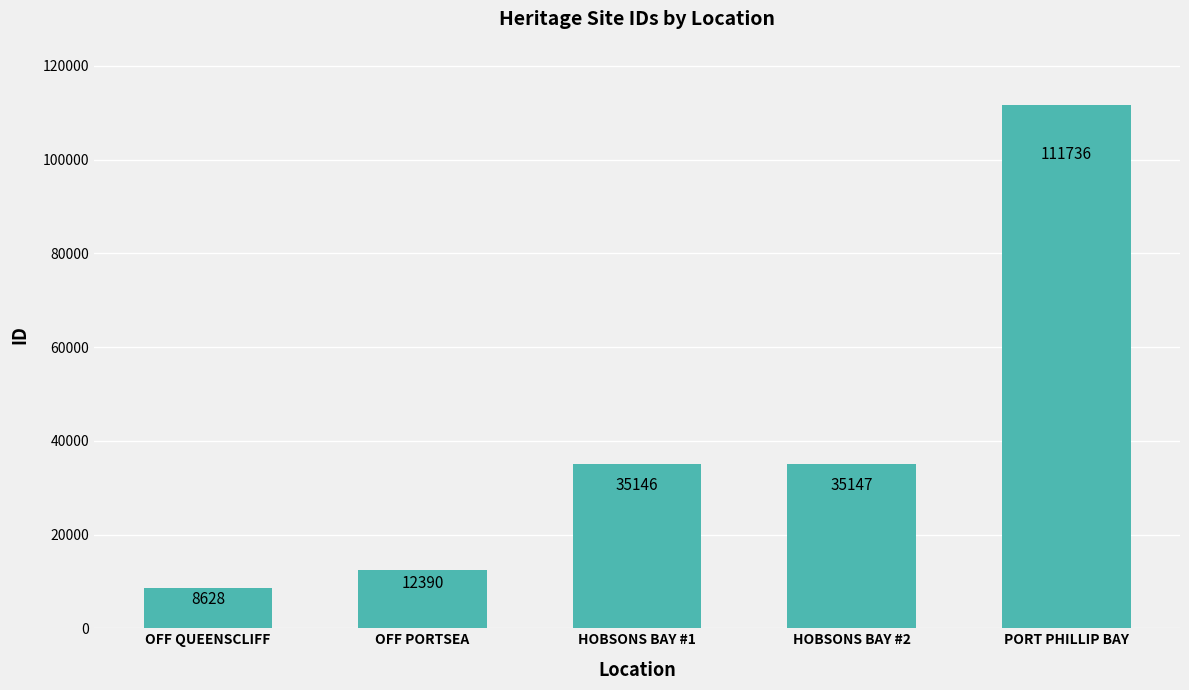

The chart shows a value of 35146 at HOBSONS BAY #1. True or false?

True